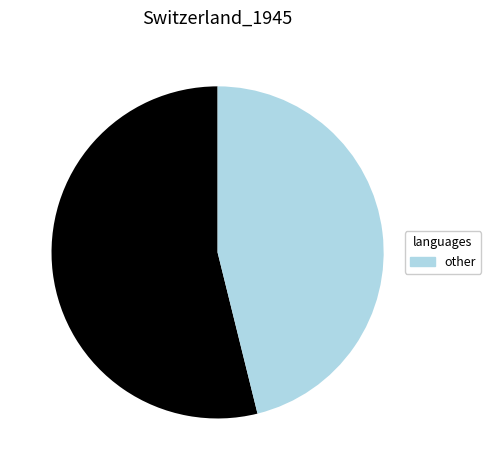

How many slices are in this pie chart?

2